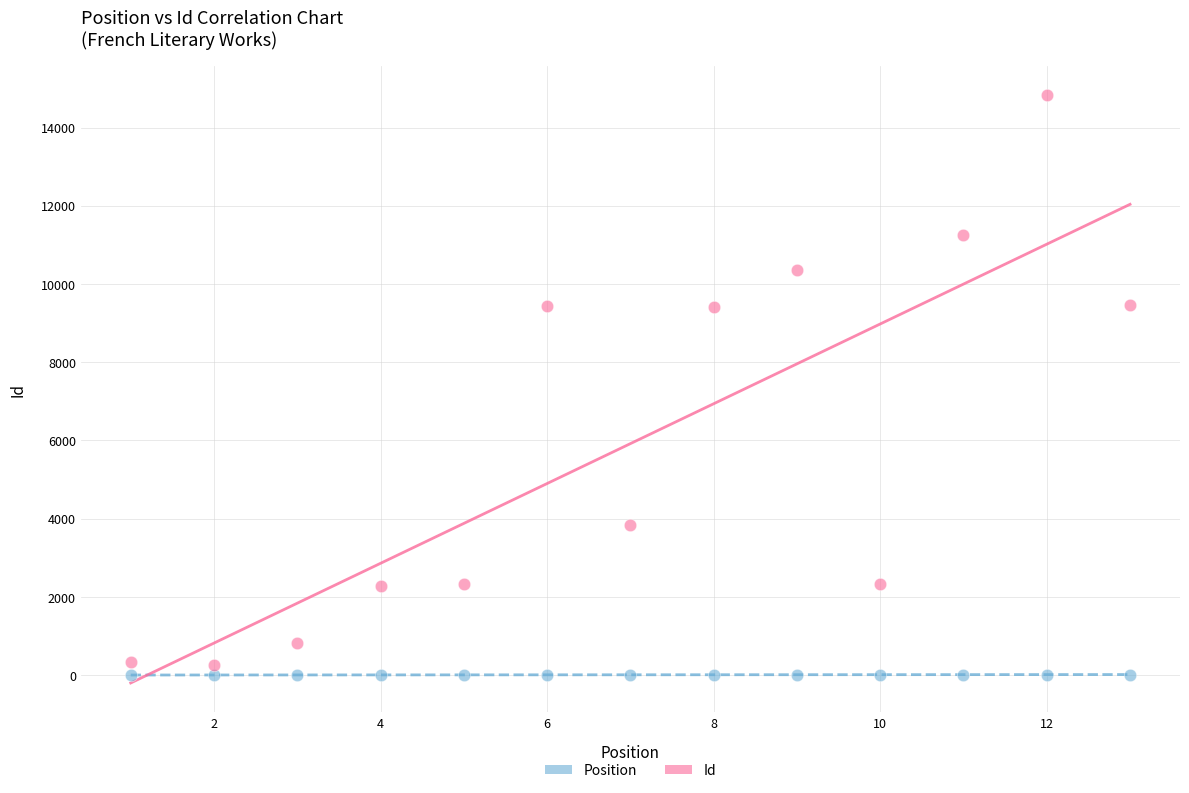

What are all the series names shown in the legend?

Position, Id